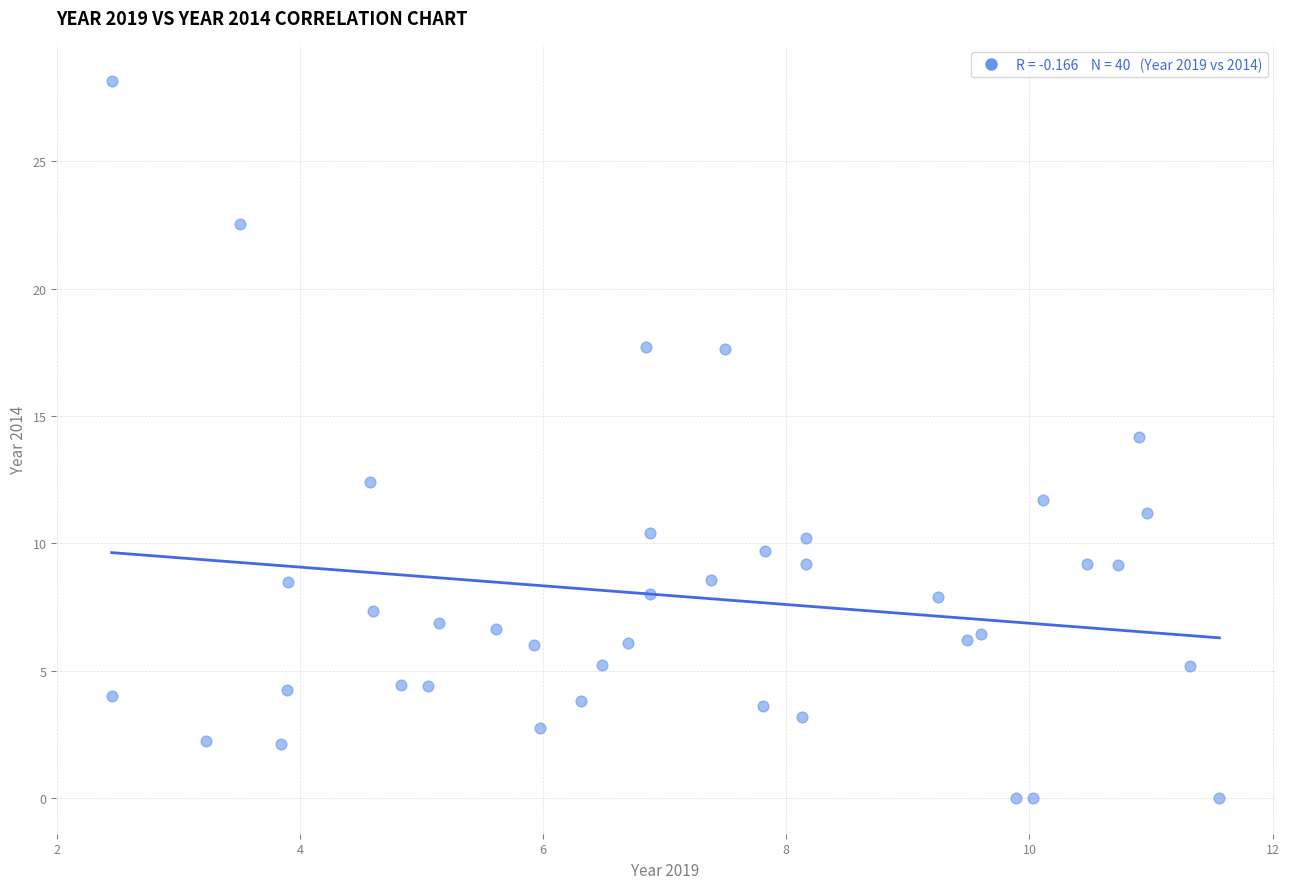

What is the range of X values (max minus min)?

9.1